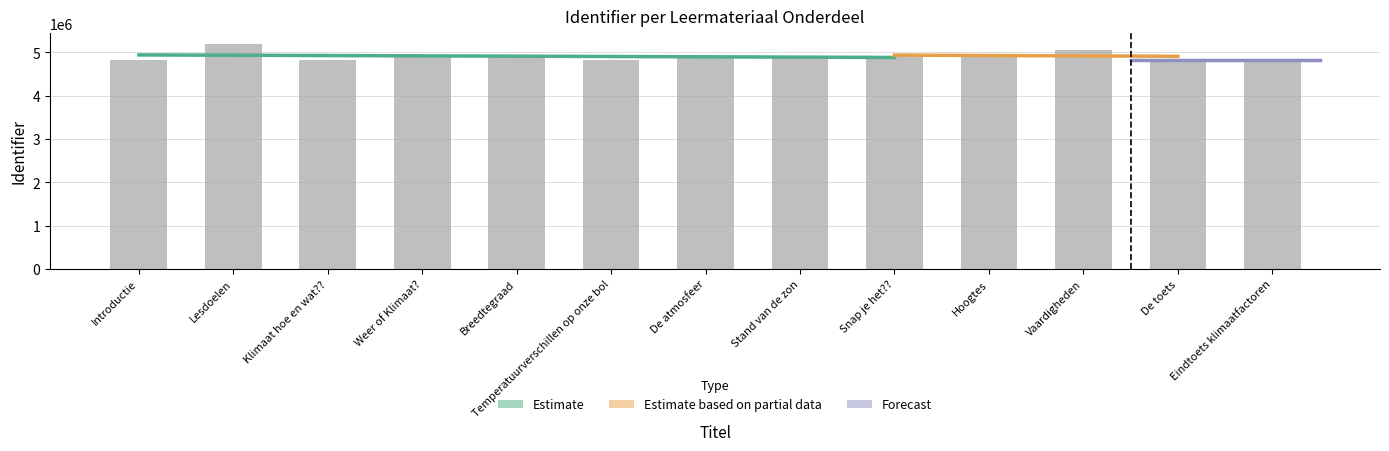

What is the ratio of the value at Vaardigheden to the value at Klimaat hoe en wat???

1.0